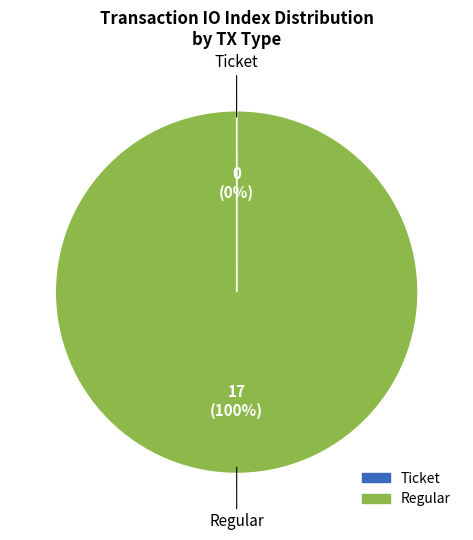

To the nearest percent, what is the difference between the largest and smallest slice percentages?

100%